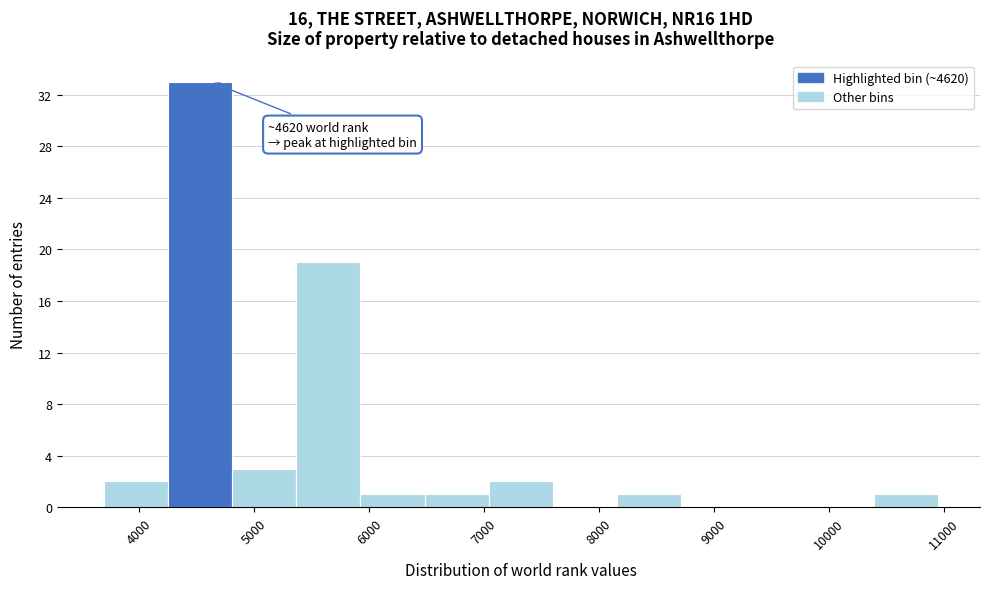

Which range on the x-axis has the tallest bar?

4200 to 4800